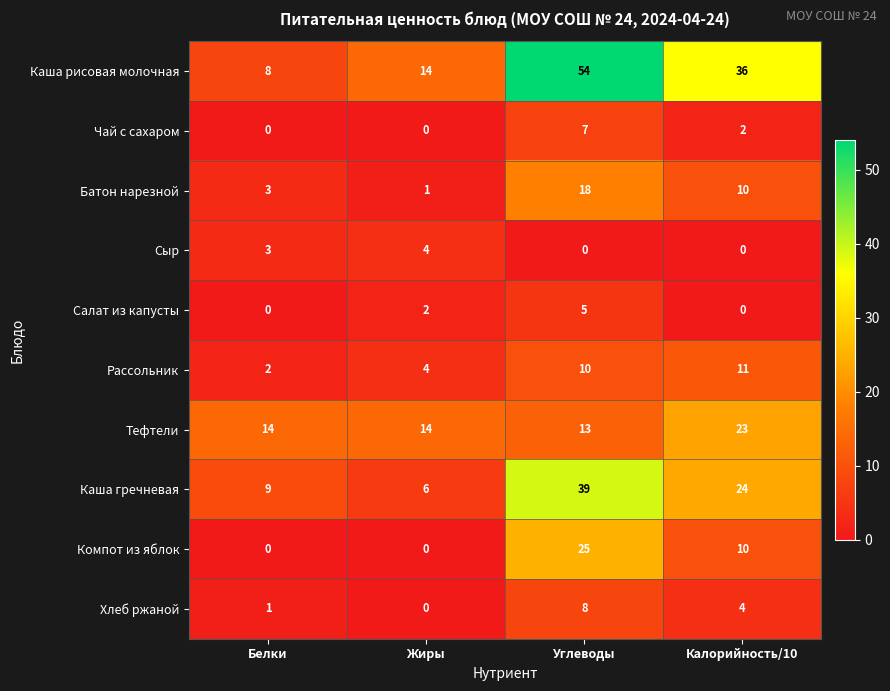

Which series has the widest spread of values?

Каша рисовая молочная